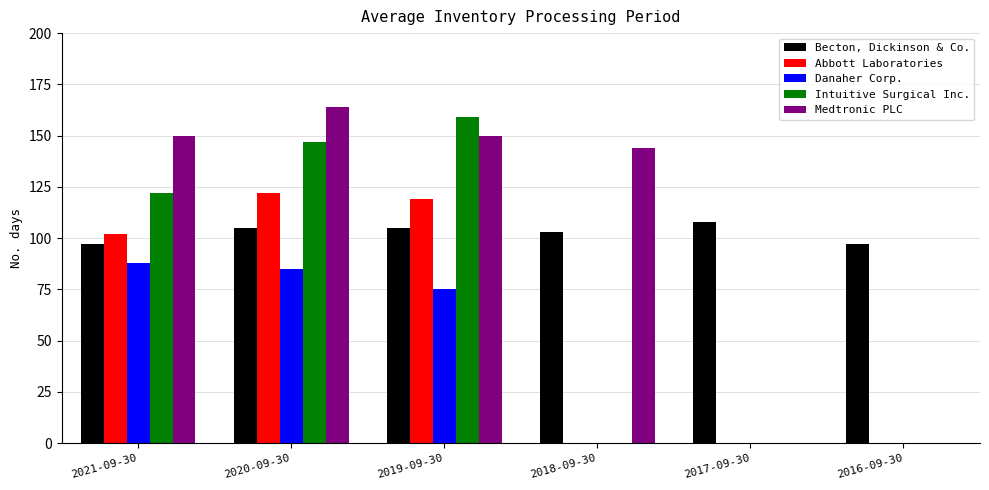

Are the bars grouped side by side (vs. stacked)?

Yes